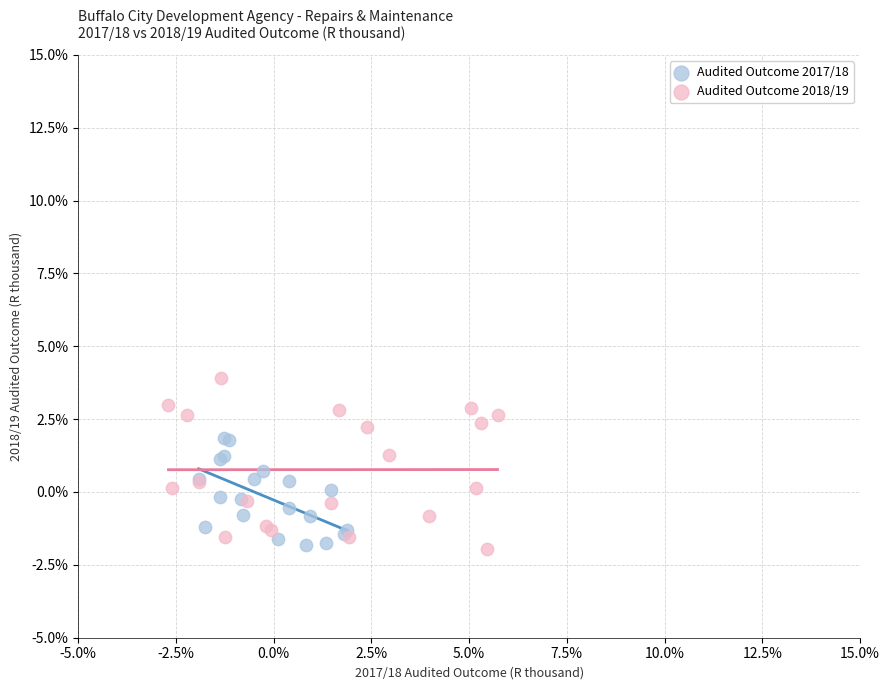

Which series reaches the maximum Y coordinate?

Audited Outcome 2018/19